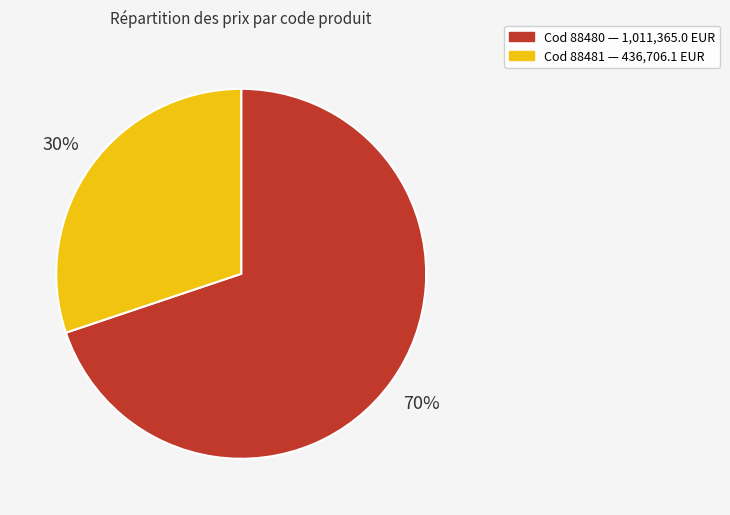

How many slices are in this pie chart?

2